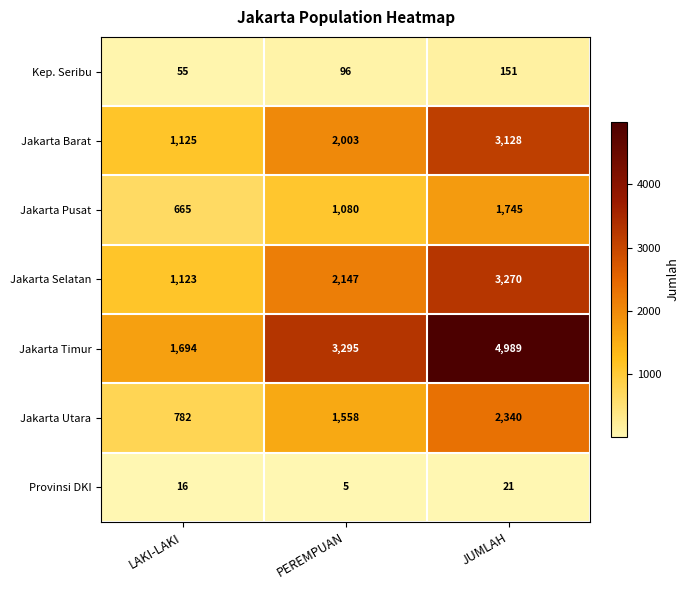

The value of Jakarta Pusat at LAKI-LAKI is 166. True or false?

False